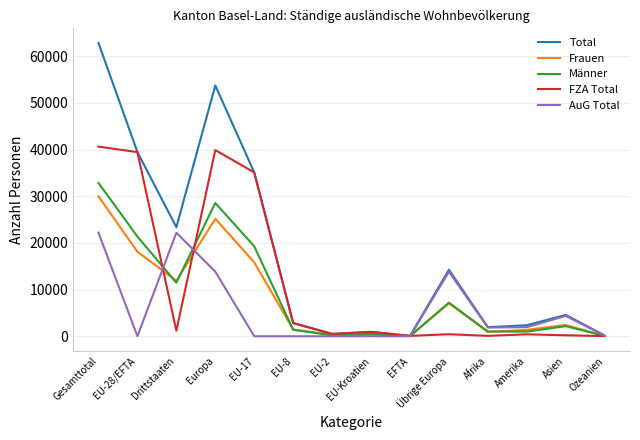

What is the spread (max minus min) of values at Asien?

4366